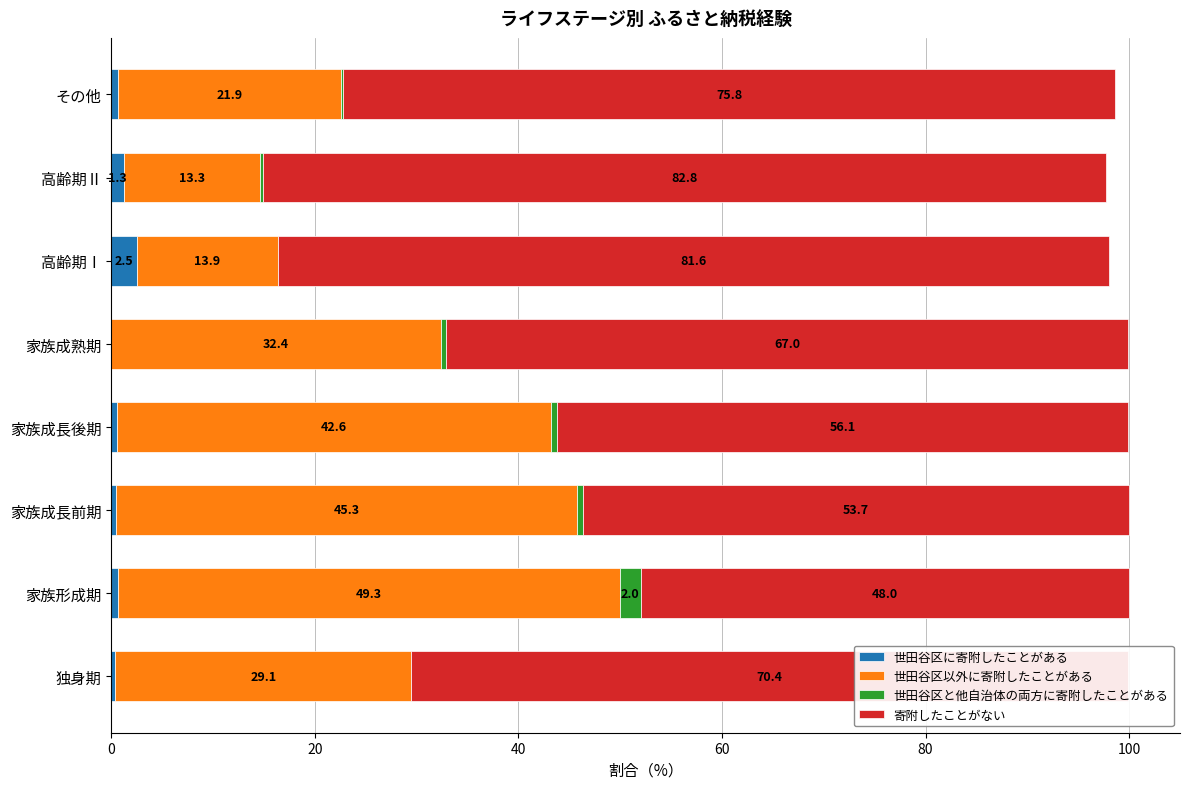

The 世田谷区に寄附したことがある series shows 0.4 at 独身期. True or false?

True